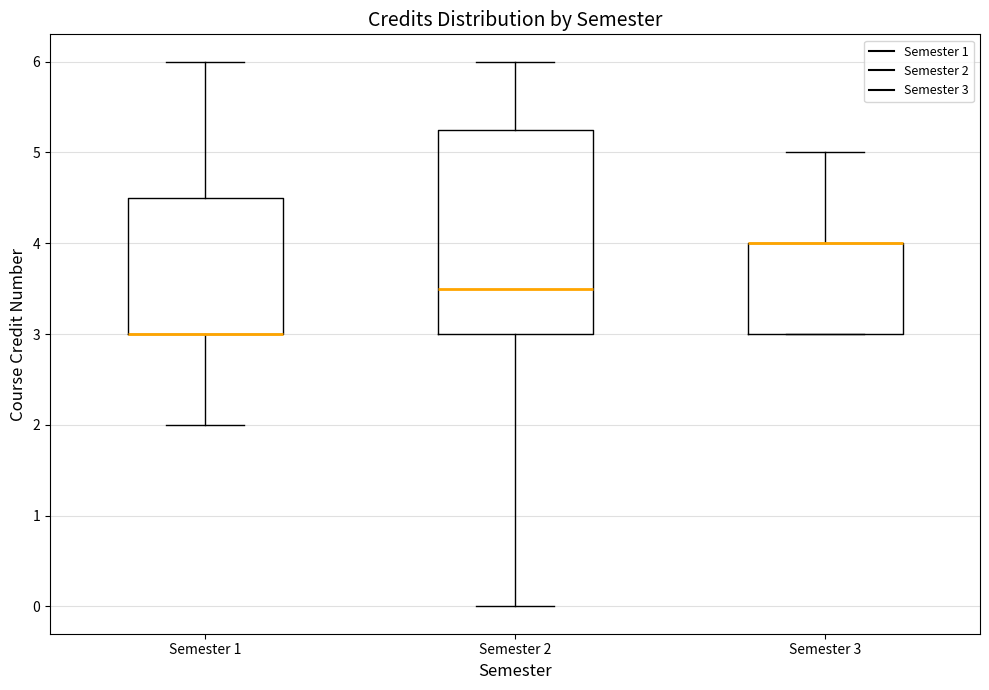

Reading left to right, transcribe this box plot: for each box, give where its median line is, the range the box spans, and where its two whiskers end, as read against the y-axis. The values are not printed on the chart, so give them approximately, as read against the axis.

Semester 1: median 3.0 (drawn on the box's lower edge), box 3.0 to 4.5, whiskers 2.0 to 6.0
Semester 2: median 3.5, box 3.0 to 5.3, whiskers 0.0 to 6.0
Semester 3: median 4.0 (drawn on the box's upper edge), box 3.0 to 4.0, whiskers 3.0 to 5.0